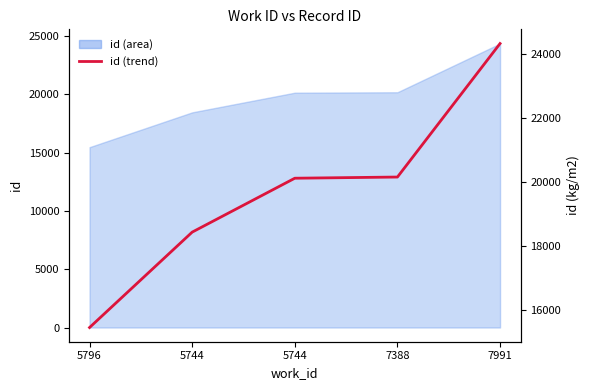

What is the approximate value at 5744, to the nearest 10?

20130